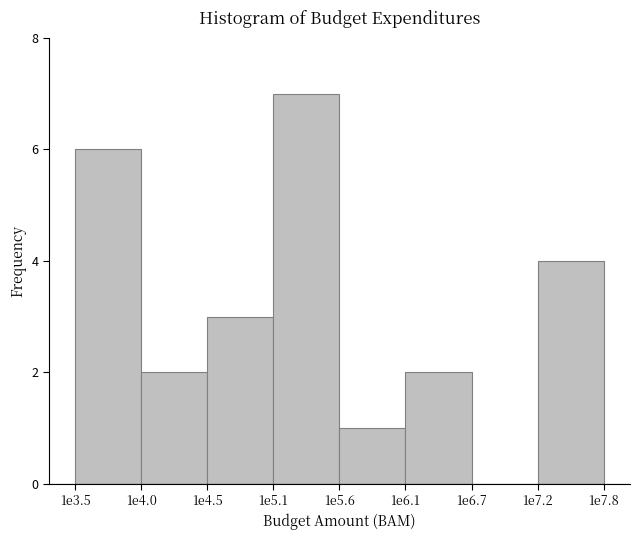

Reading right to left, list all the values displayed in this chart.

1e7.2=4	1e6.7=0	1e6.1=2	1e5.6=1	1e5.1=7	1e4.5=3	1e4.0=2	1e3.5=6